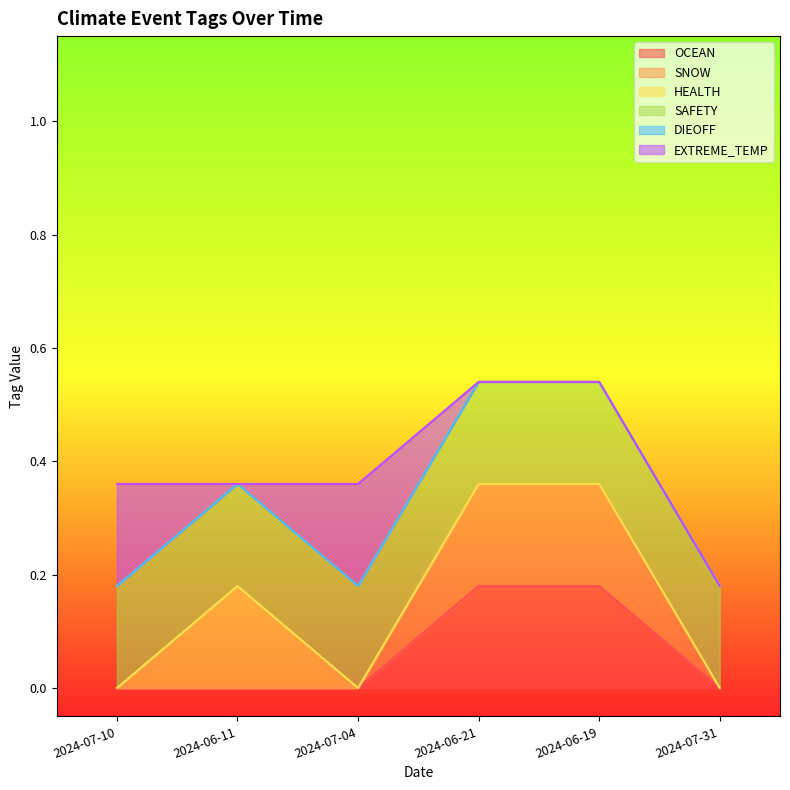

True or false: SNOW and OCEAN intersect in this chart.

False